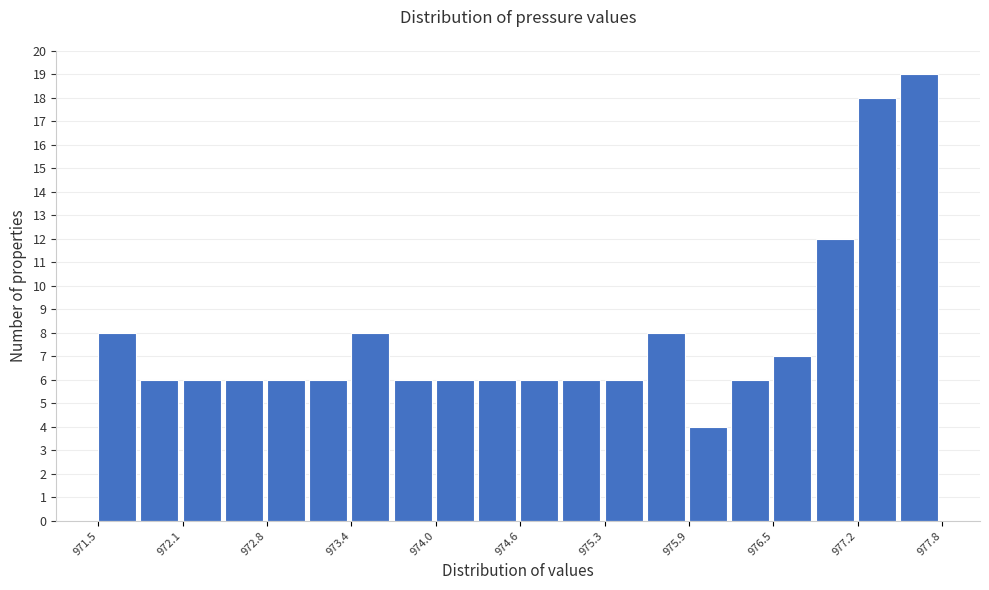

Around what value on the x-axis is the tallest bar? Give the approximate position of its centre, as read against the axis.

977.6